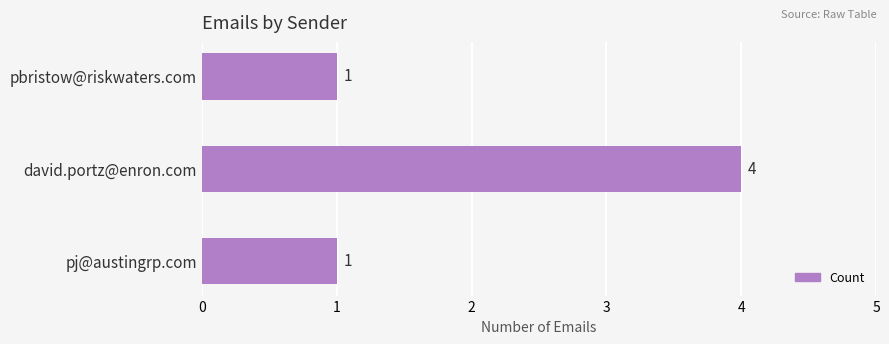

The value at pbristow@riskwaters.com is 2. True or false?

False